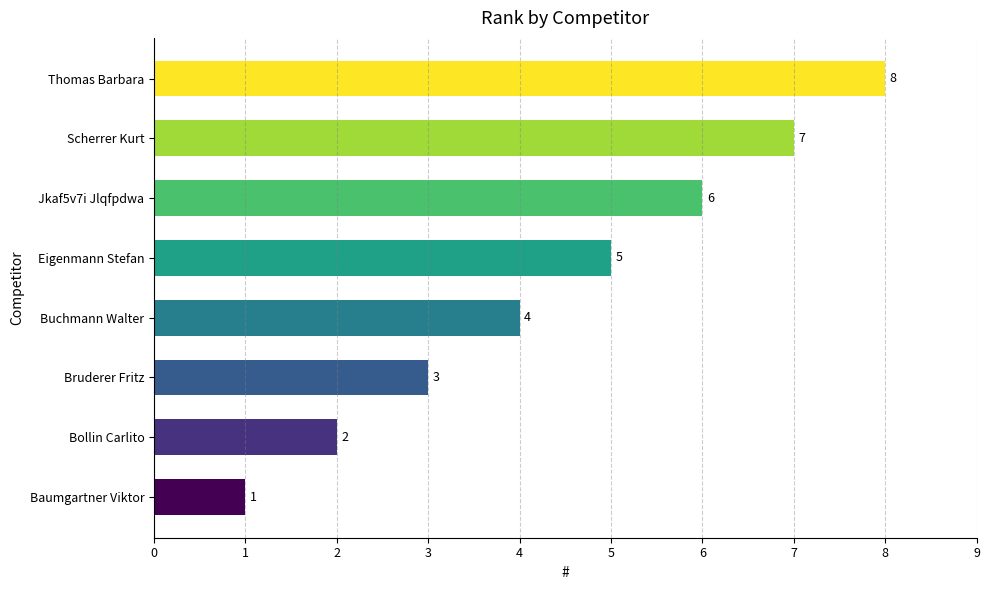

Count the values in the range 3 to 7.

5